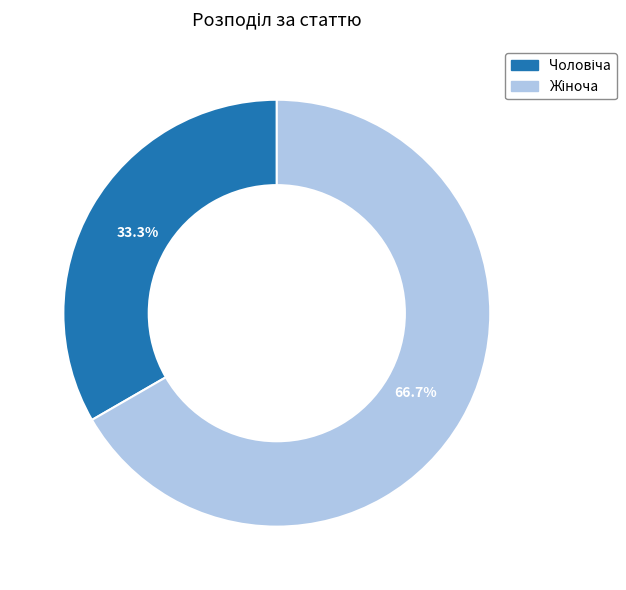

What percentage is the Чоловіча slice, to the nearest percent?

33%